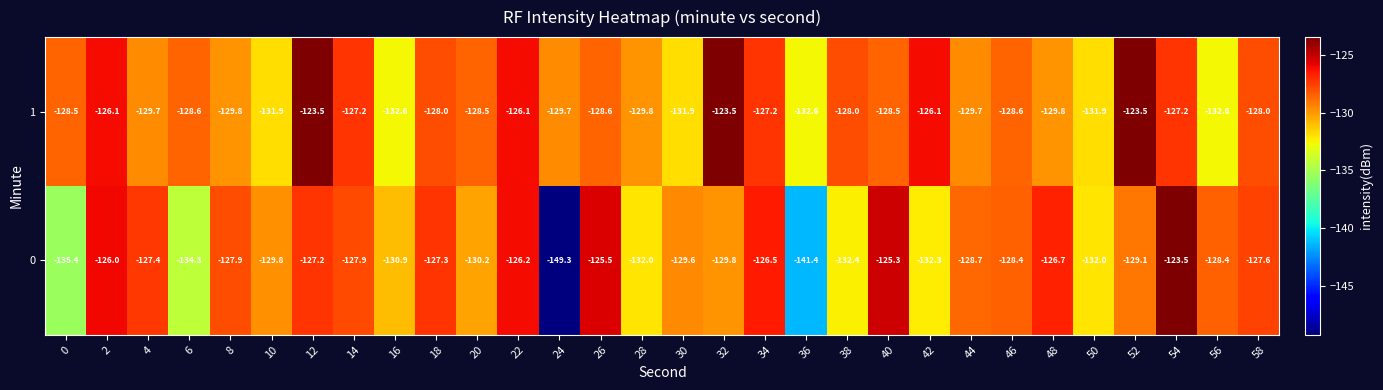

What is the total value across all series at 50?

-263.9